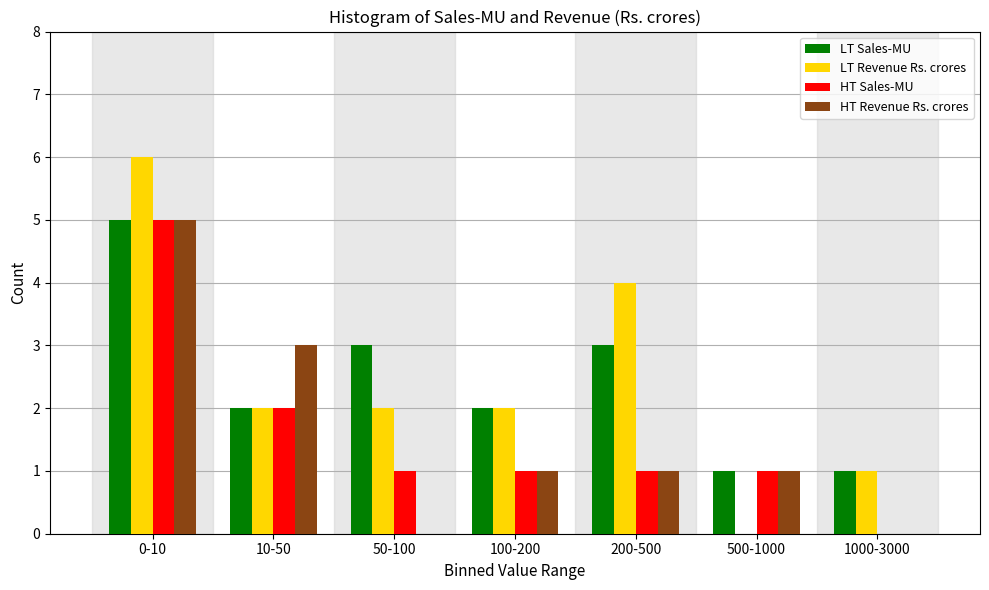

Reading left to right, what are all the values shown in this chart?

LT Sales-MU: 0-10=5	10-50=2	50-100=3	100-200=2	200-500=3	500-1000=1	1000-3000=1
LT Revenue Rs. crores: 0-10=6	10-50=2	50-100=2	100-200=2	200-500=4	500-1000=0	1000-3000=1
HT Sales-MU: 0-10=5	10-50=2	50-100=1	100-200=1	200-500=1	500-1000=1	1000-3000=0
HT Revenue Rs. crores: 0-10=5	10-50=3	50-100=0	100-200=1	200-500=1	500-1000=1	1000-3000=0